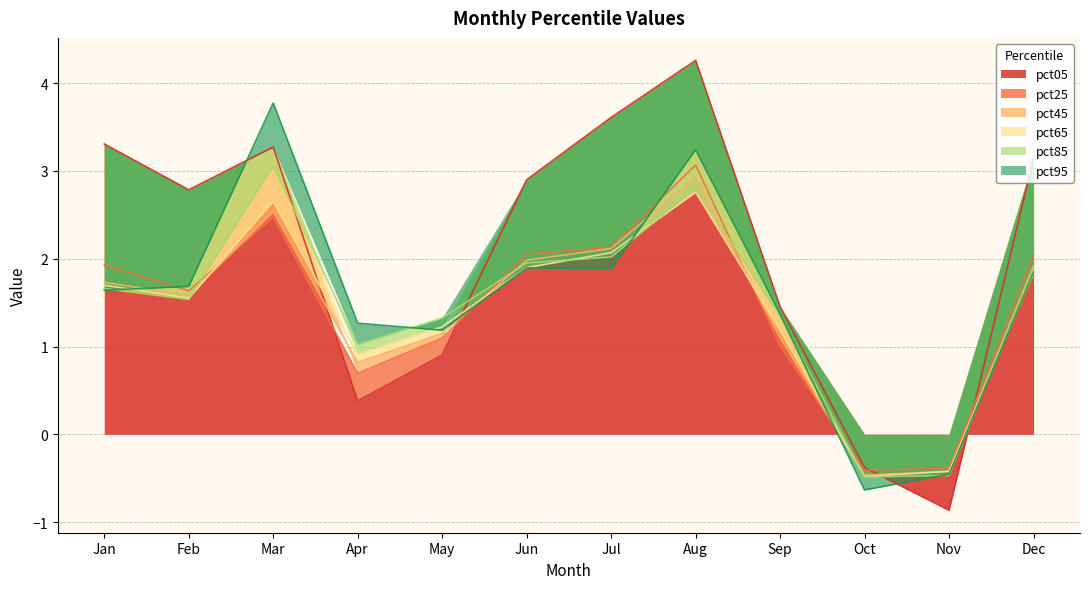

List the series in order of their peak value, lowest first.

pct65, pct45, pct85, pct25, pct95, pct05